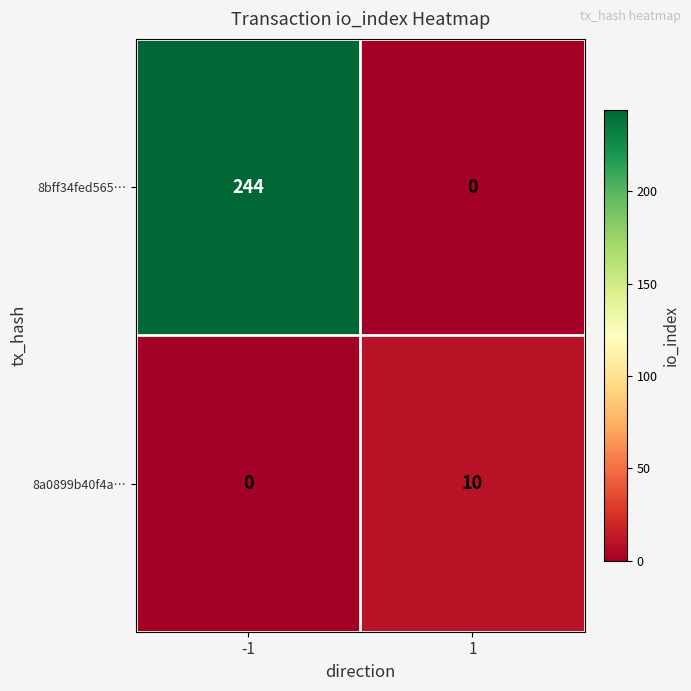

Which series changed the most between -1 and 1?

8bff34fed565…